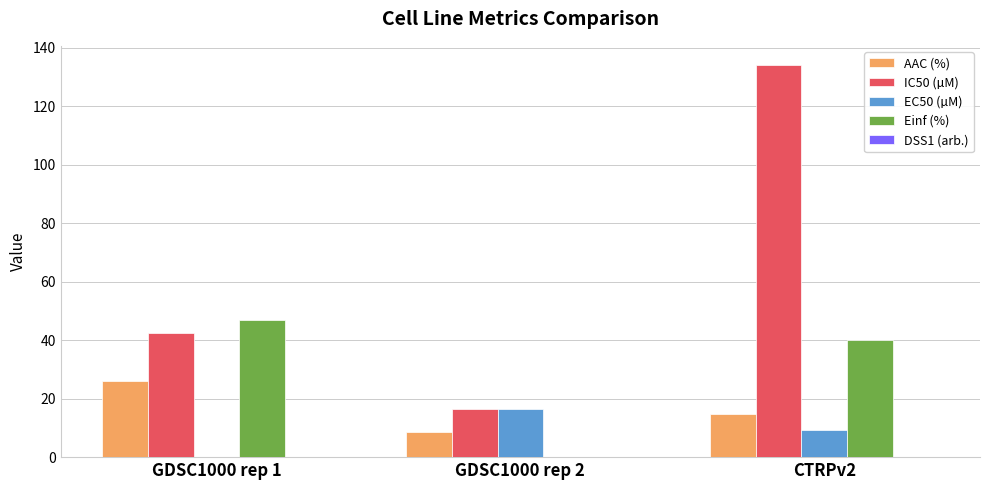

Between GDSC1000 rep 1 and GDSC1000 rep 2, which series saw the biggest shift?

Einf (%)